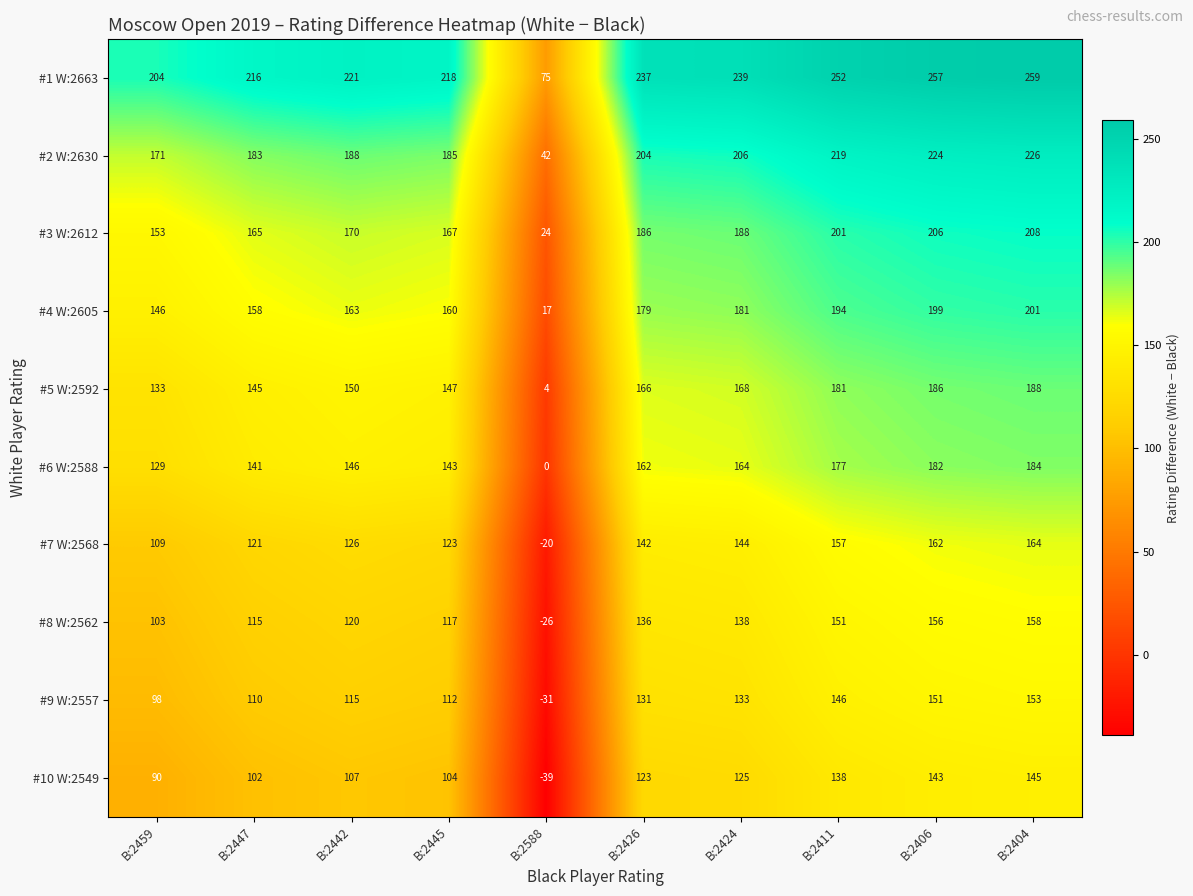

Where is #7 W:2568 nearest to the value 72?

B:2459